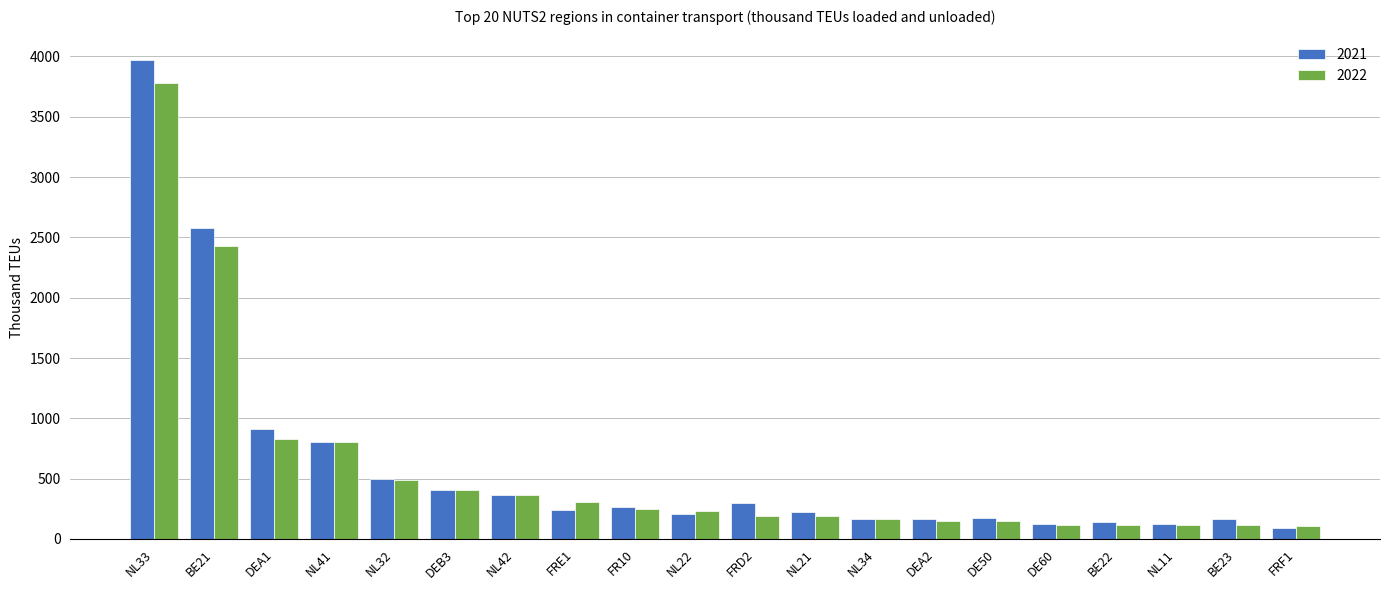

The value of 2021 at DEA1 is 515.0. True or false?

False